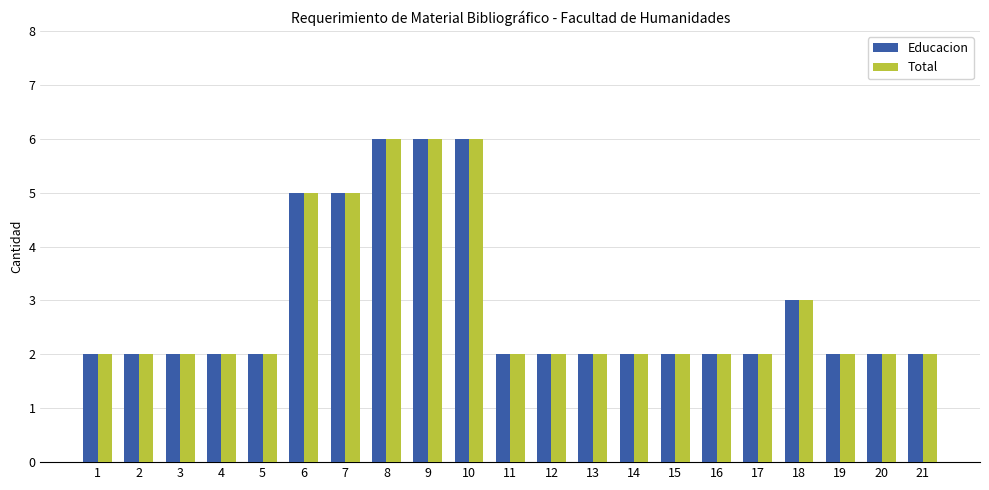

What is the difference between the second highest and second lowest values in the Total series?

4